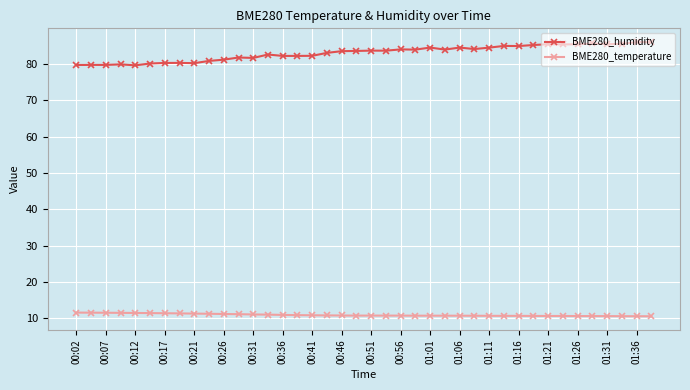

Which series has the largest total across all categories?

BME280_humidity